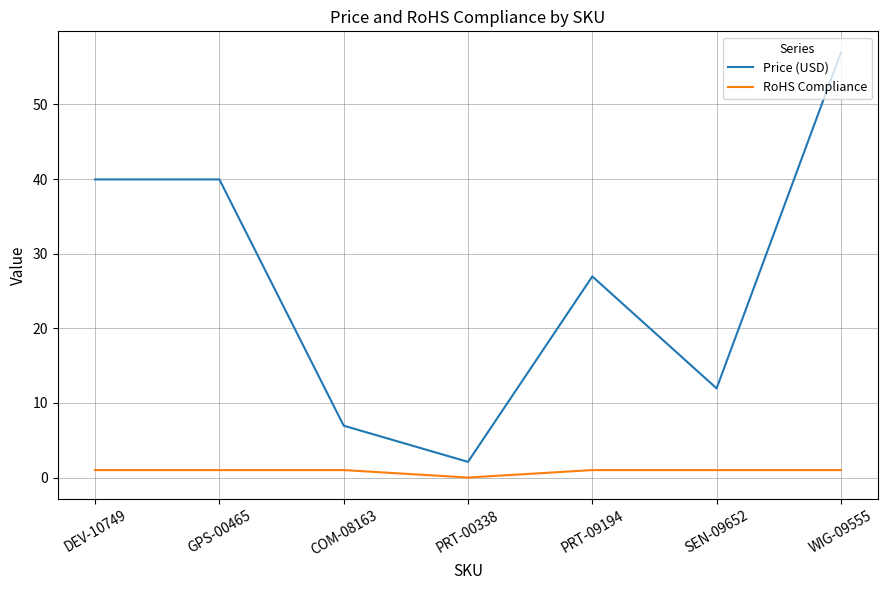

At how many categories does at least one series exceed 53?

1